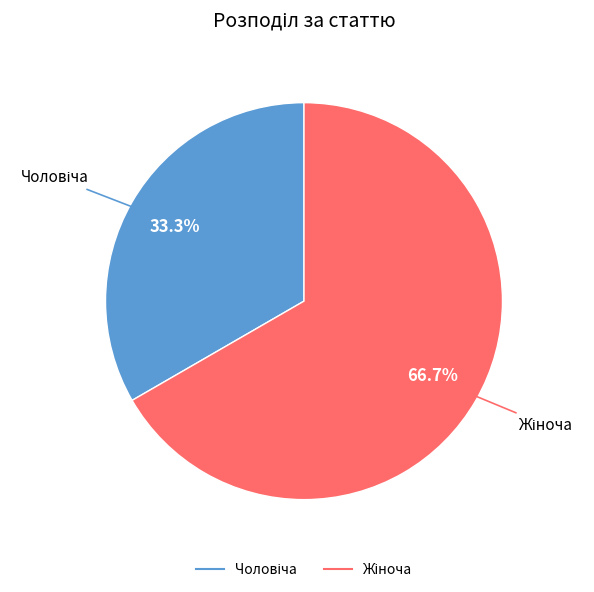

Is there any slice that represents more than half of the pie?

Yes